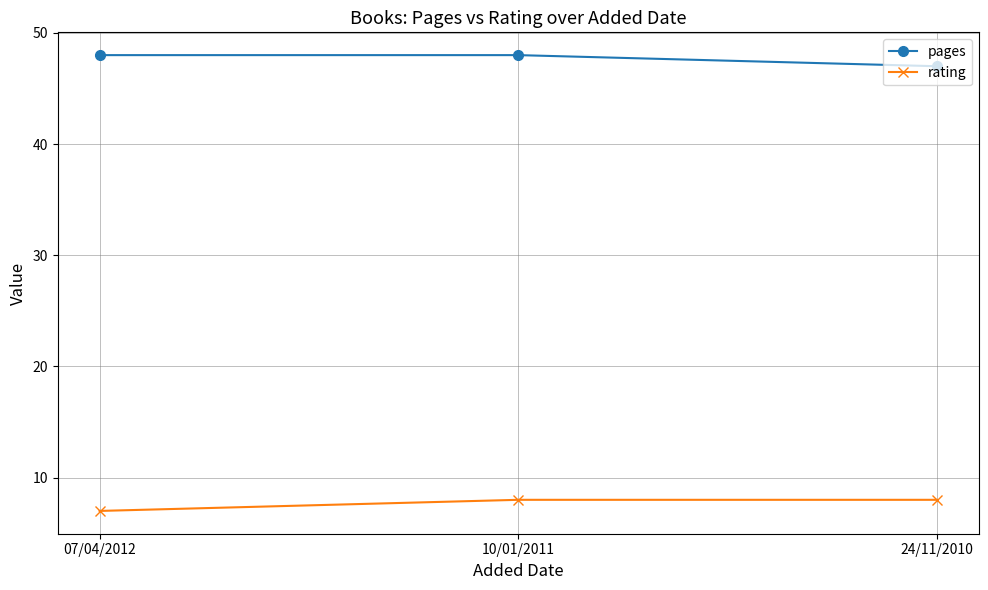

What is the average value of the pages series?

48